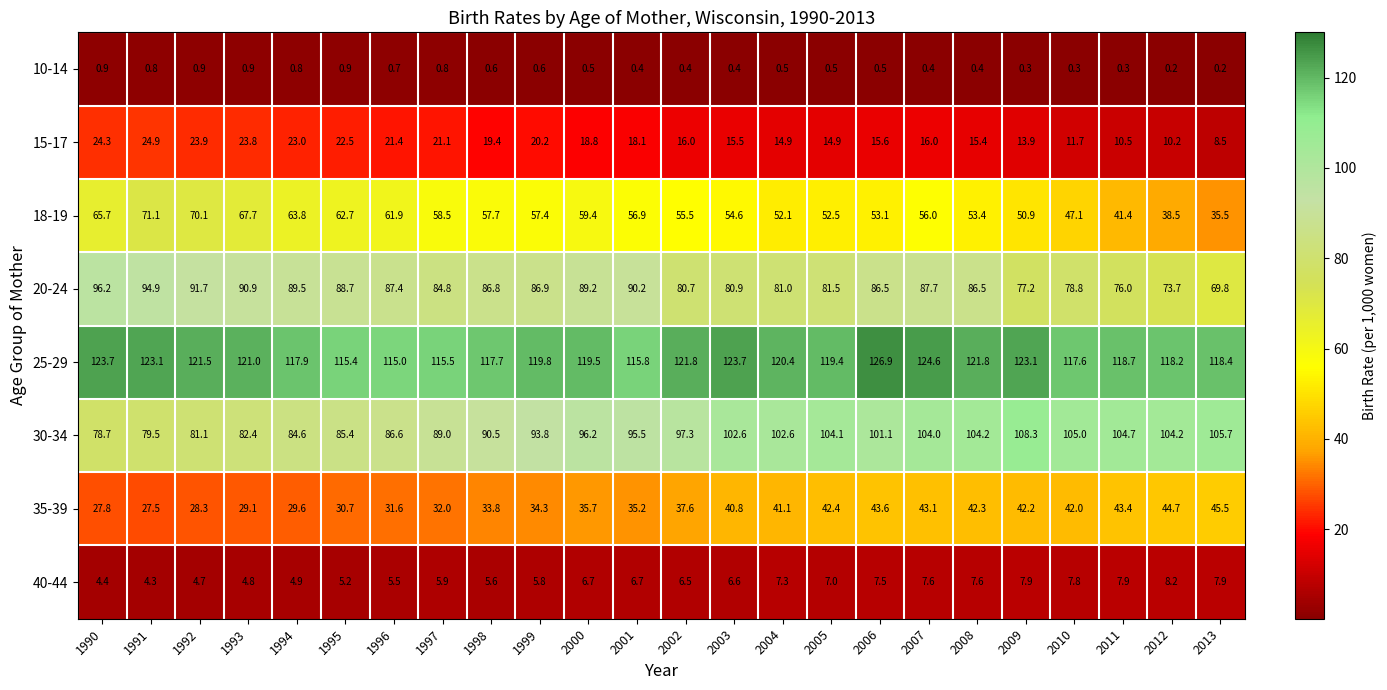

List the series in order of their peak value, highest first.

25-29, 30-34, 20-24, 18-19, 35-39, 15-17, 40-44, 10-14